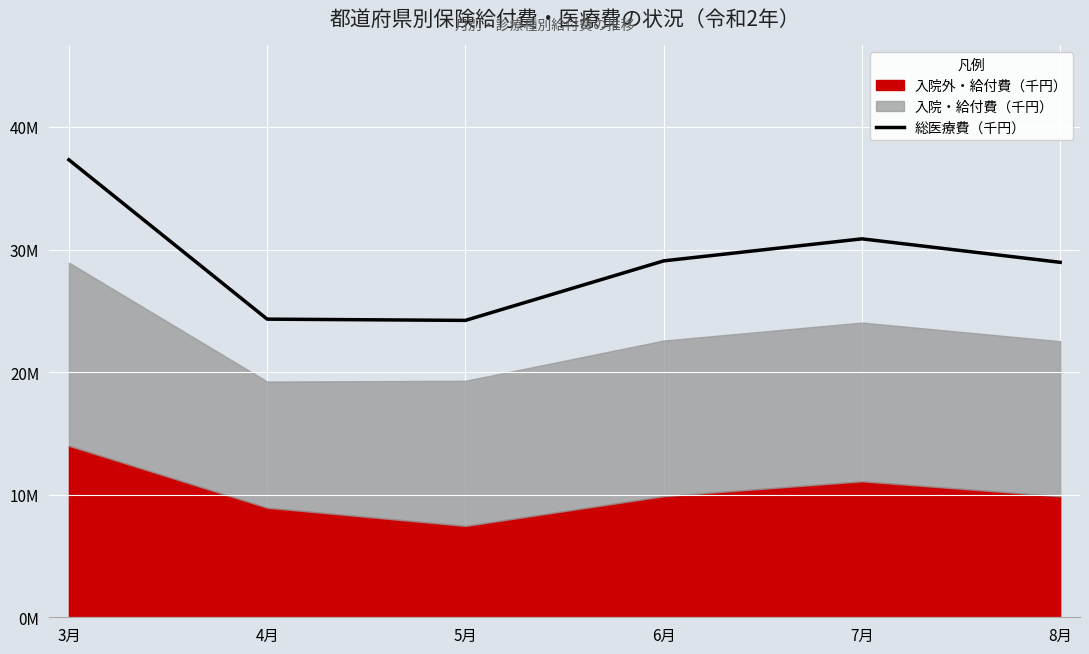

Where does the data first go above 29072469?

3月